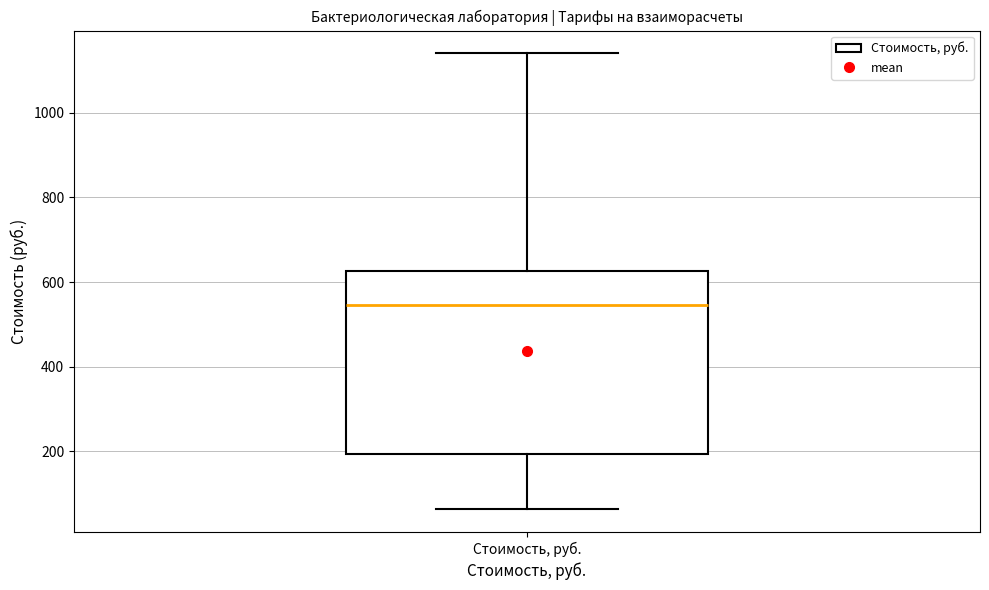

Read this box plot against the y-axis: the position of the median line, the range covered by the box, and the ends of both whiskers. The values are not printed on the chart, so give them approximately, as read against the axis.

median 540, box 200 to 620, whiskers 60 to 1140